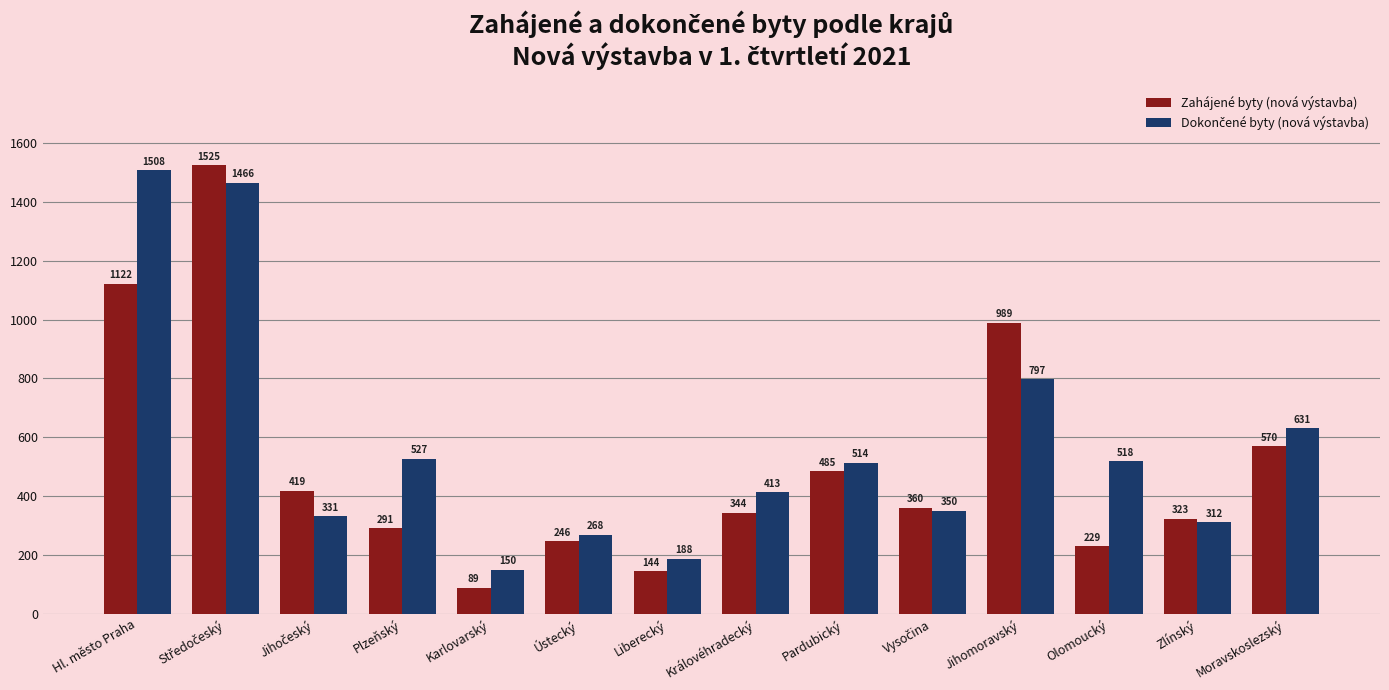

Count the number of data series in this chart.

2